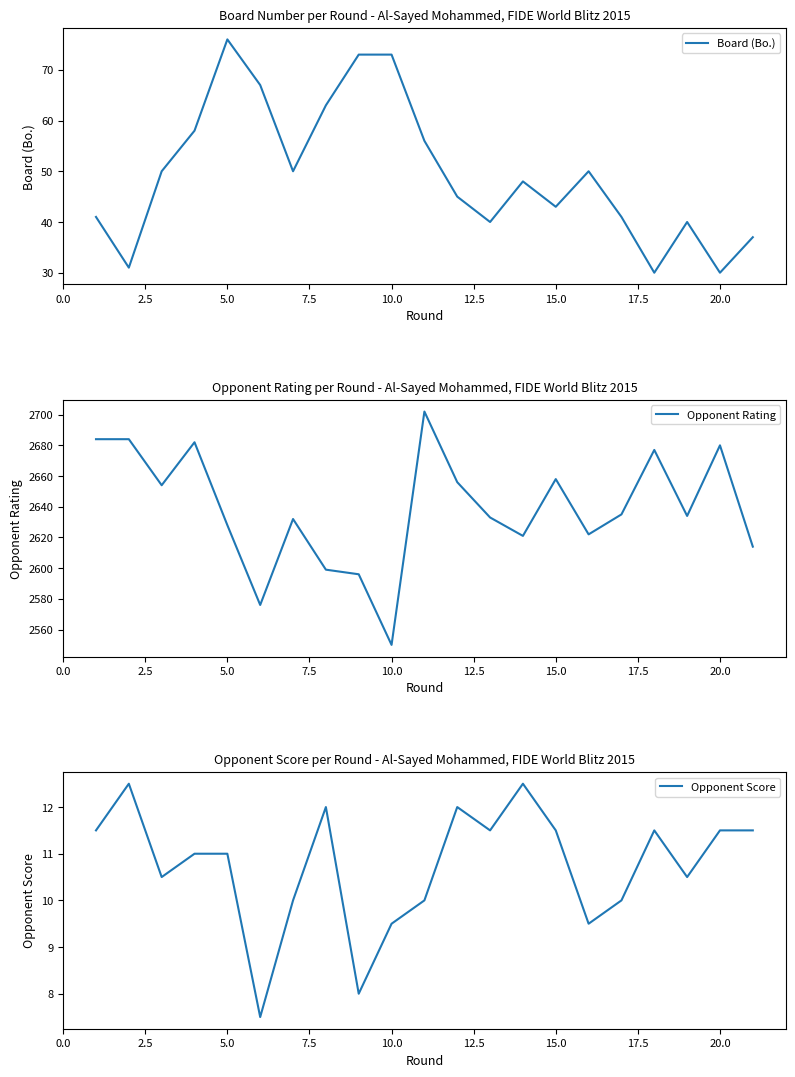

What is the sum of all Board (Bo.) values?

1042